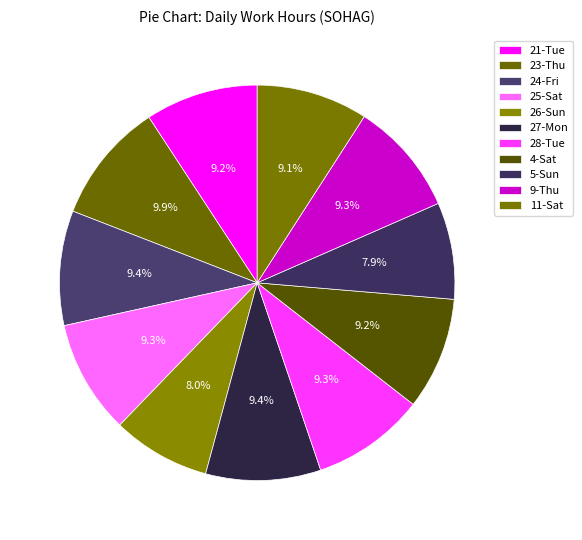

What is the change in value from 27-Mon to 28-Tue?

-0.2